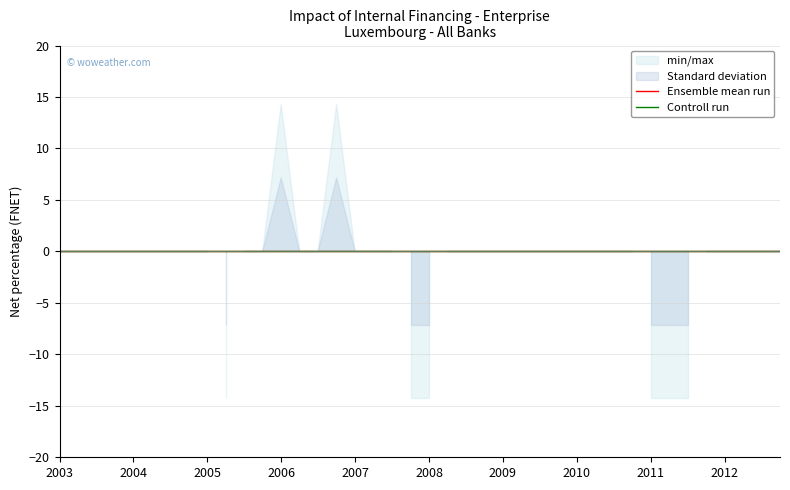

Is it true that min/max equals 0.0 at 2006-Q2?

True